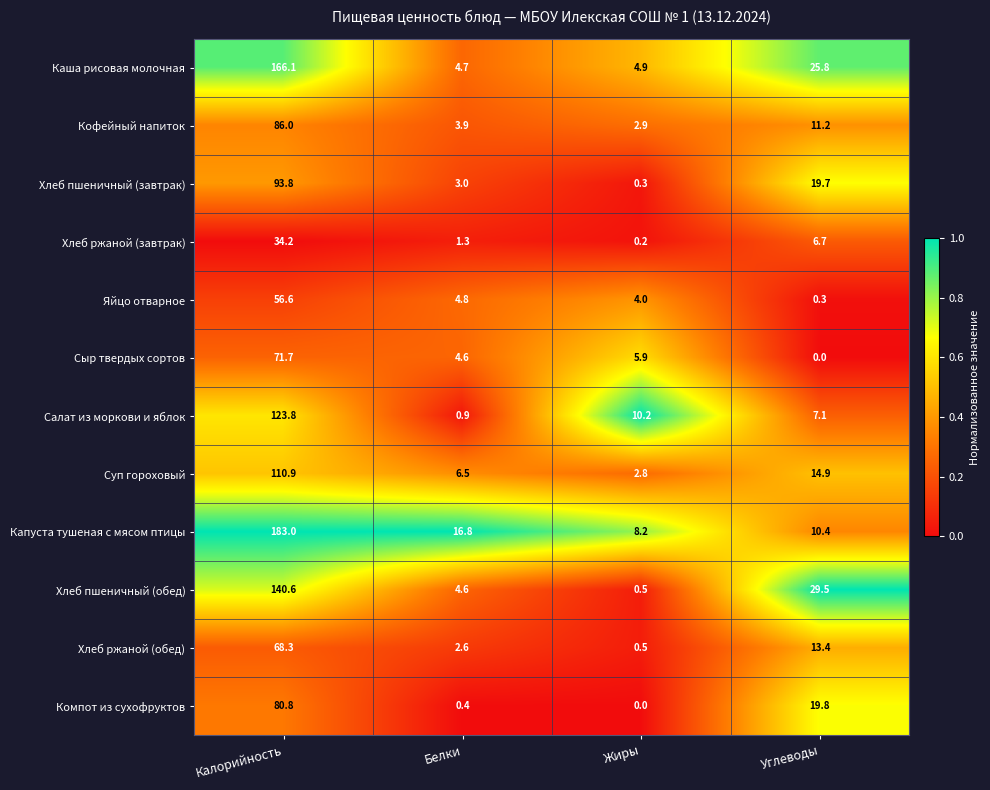

What is the sum of all Компот из сухофруктов values?

101.0